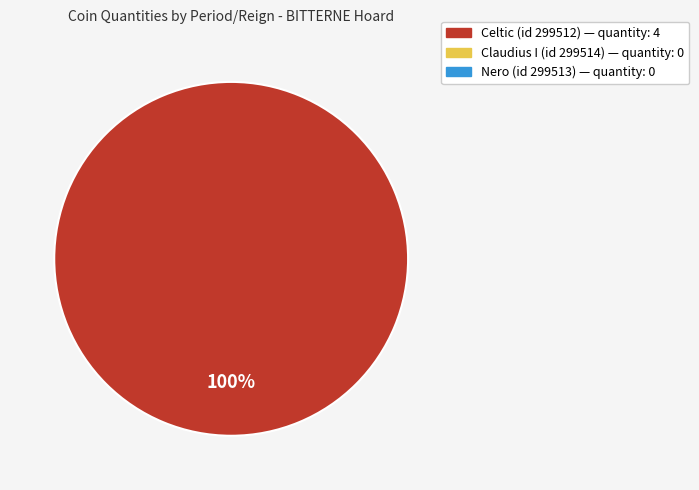

Does any single category account for the majority?

Yes